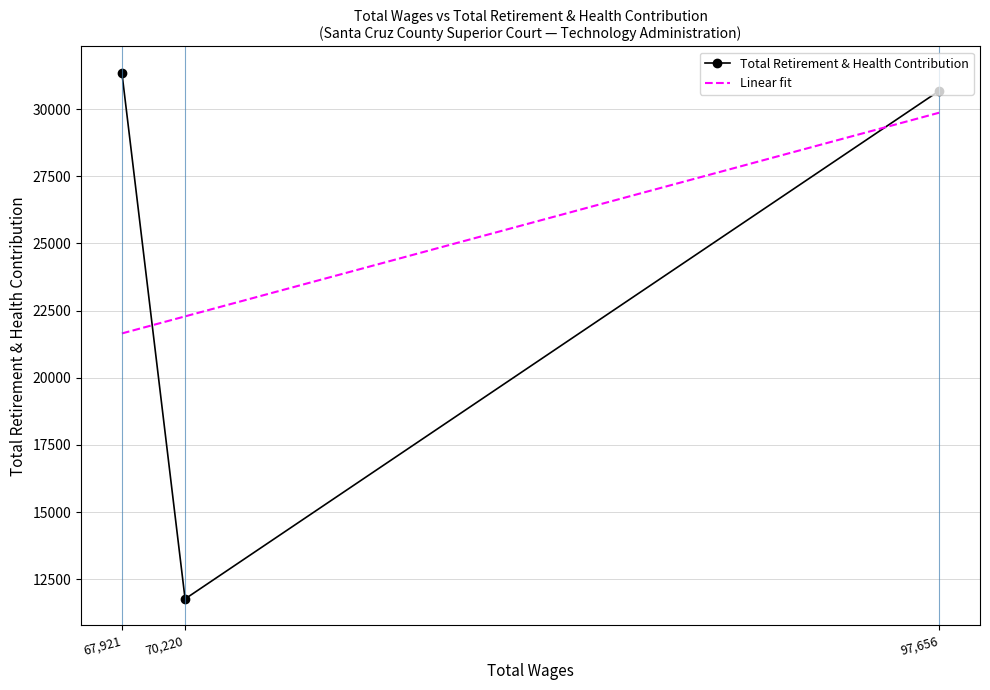

The Total Retirement & Health Contribution series shows 31356 at 67,921. True or false?

True